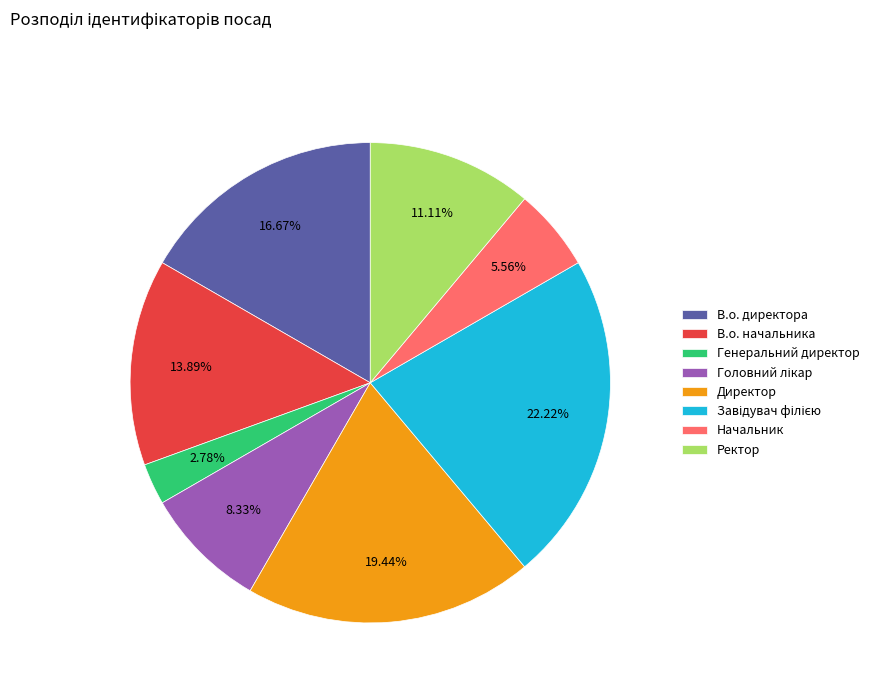

Which category has the smallest portion of the pie?

Генеральний директор